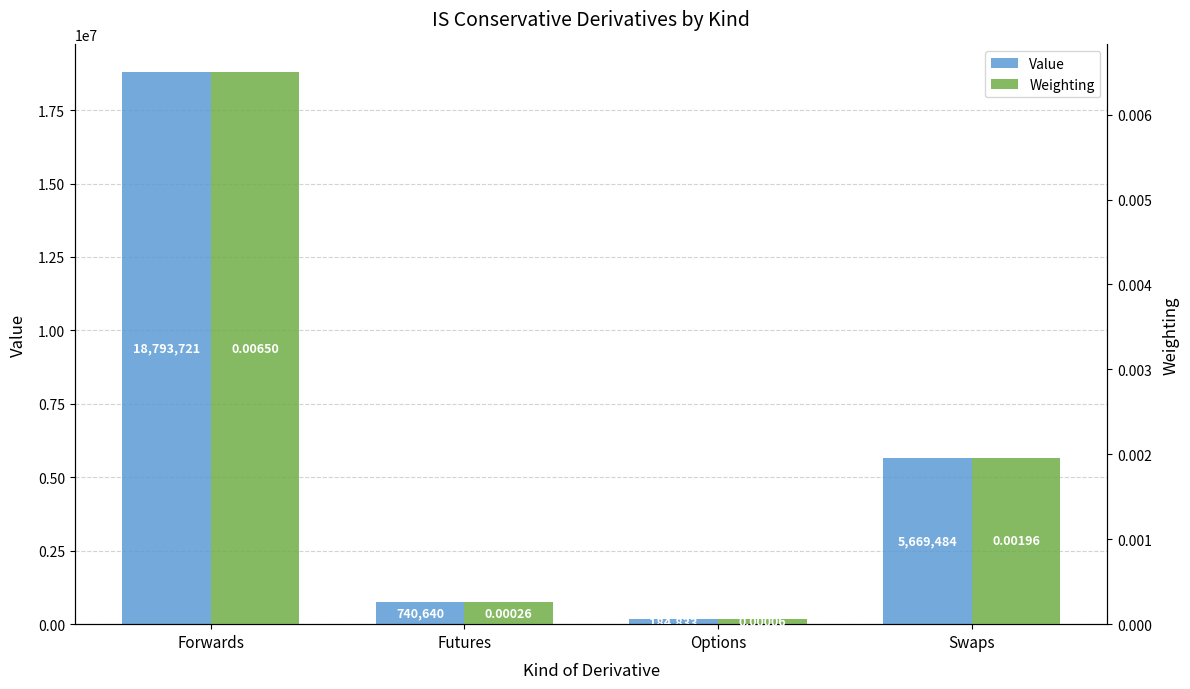

The Value series shows 27275682.5 at Forwards. True or false?

False